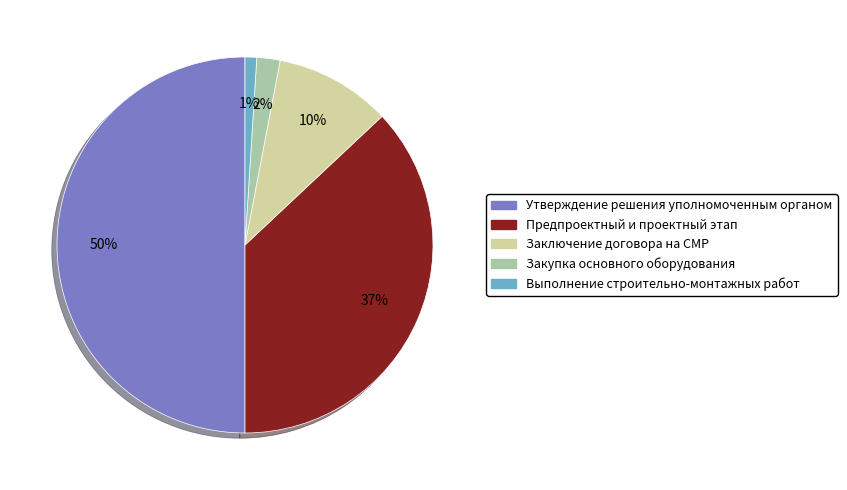

To the nearest percent, what is the average slice percentage?

20%